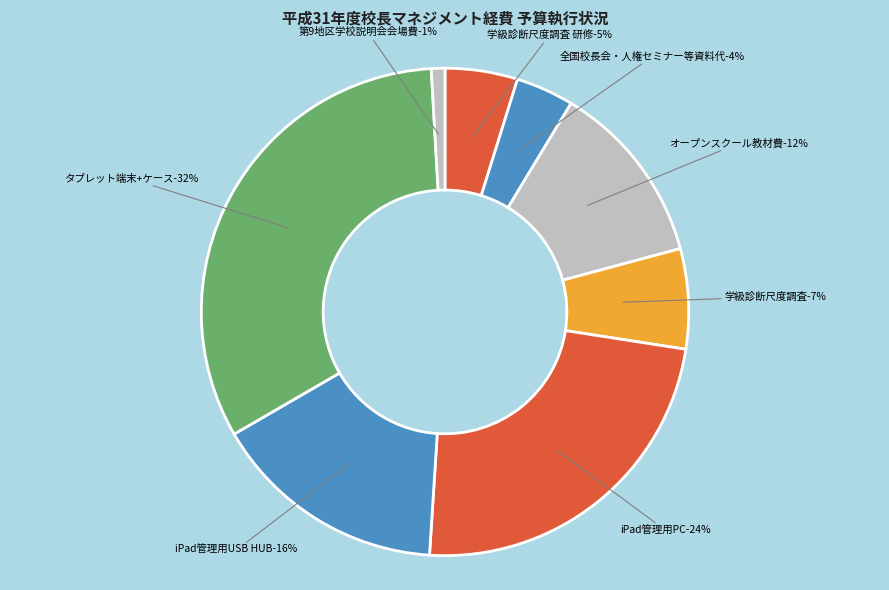

Which has a higher value, iPad管理用USB HUB-65000 or 第9地区学校説明会会場費-3745?

iPad管理用USB HUB-65000